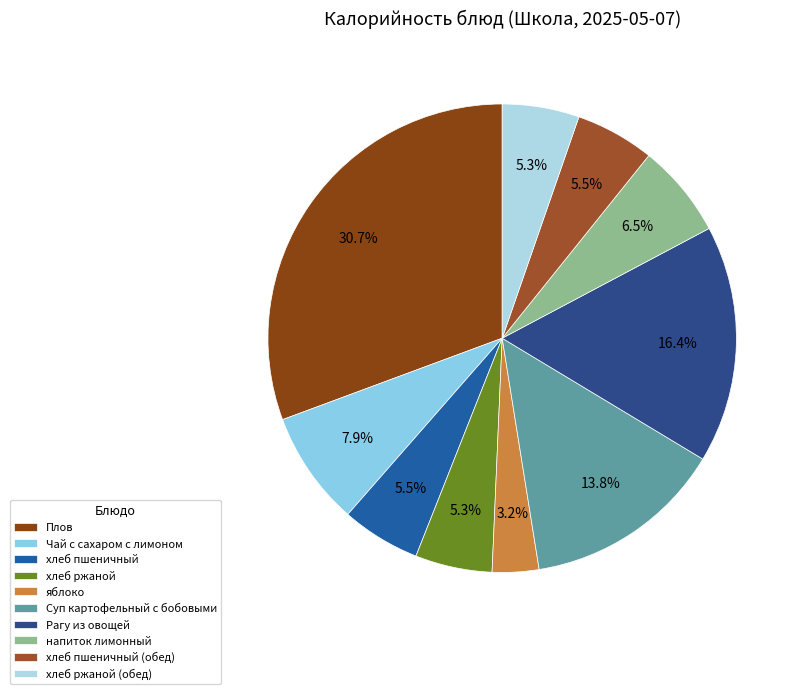

The Суп картофельный с бобовыми slice represents 14% of the pie. True or false?

True